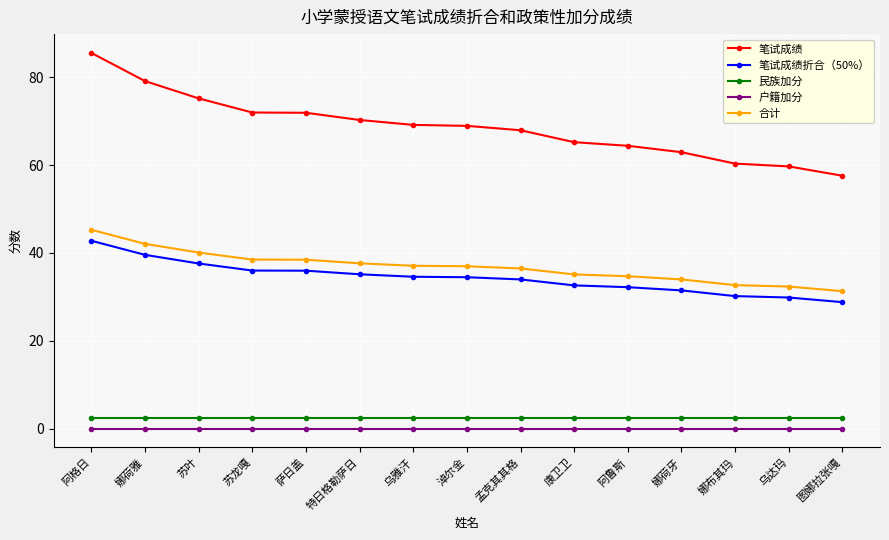

Between 萨日盖 and 淖尔金, which series saw the biggest shift?

笔试成绩